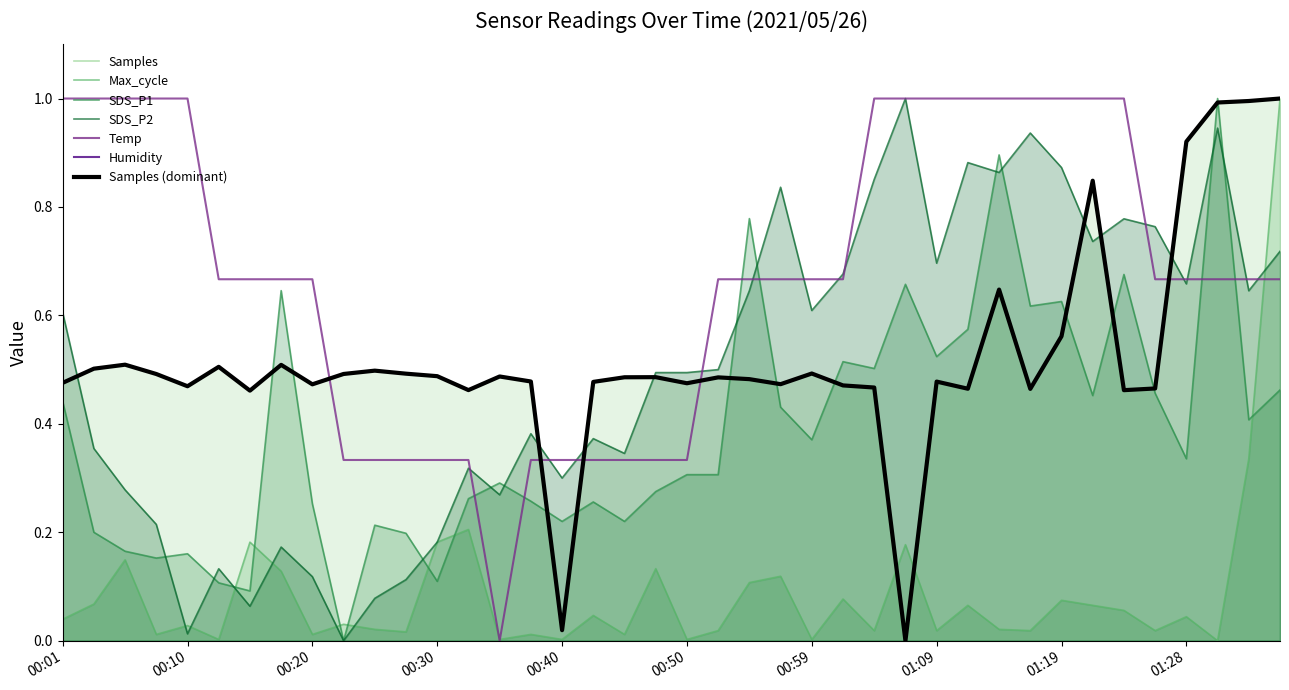

True or false: Samples has a value of 0.5 at 00:32.

True